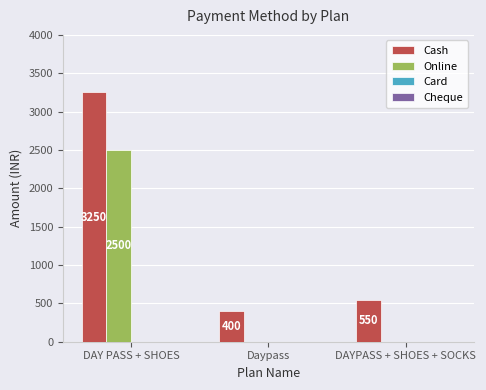

What is the sum of all Cash values?

4200